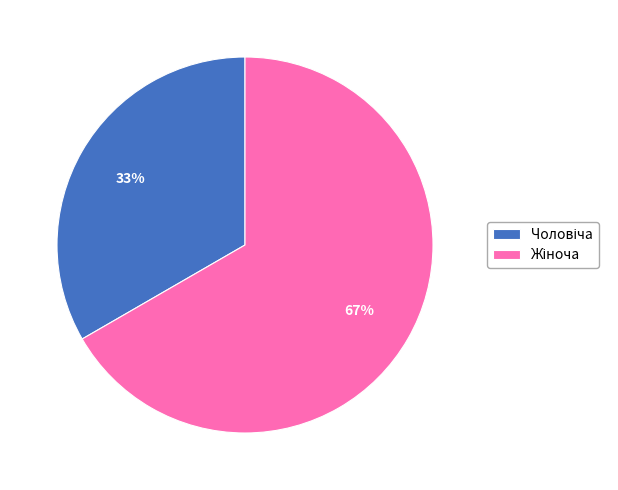

To the nearest percent, what is the average slice percentage?

50%